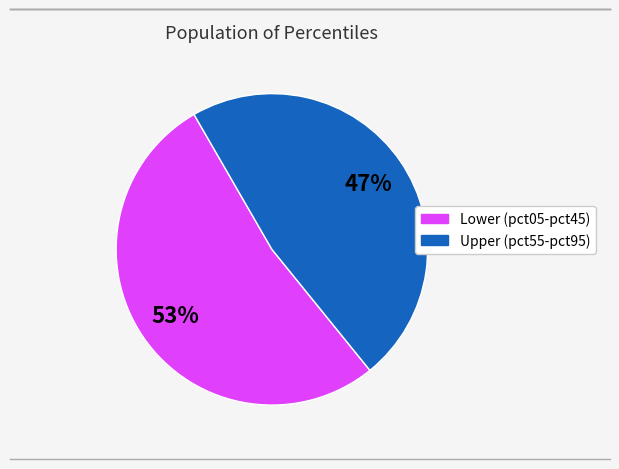

To the nearest percent, what is the average slice percentage?

50%